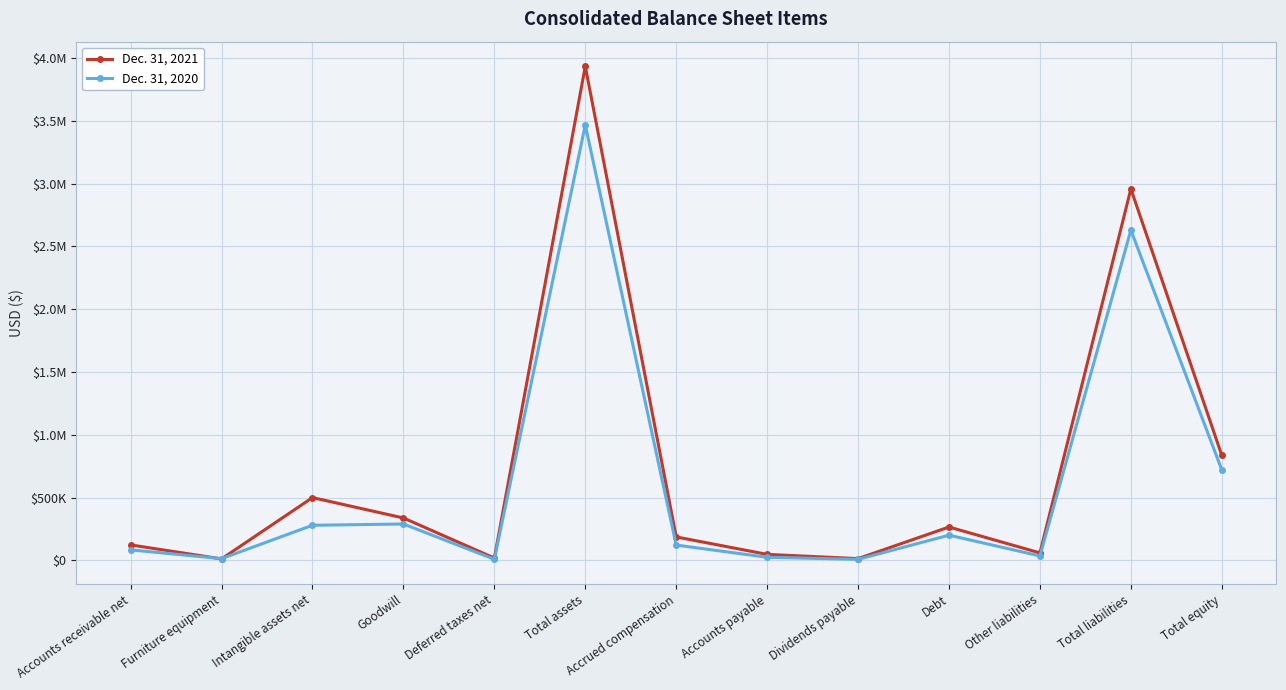

The value of Dec. 31, 2020 at Debt is 201212. True or false?

True